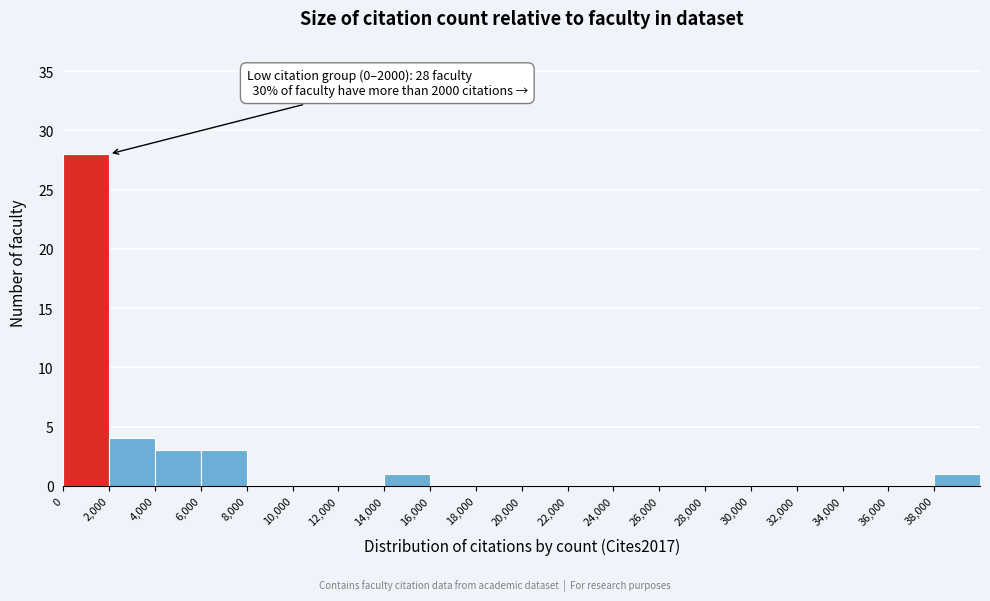

Which range on the x-axis has the tallest bar?

0 to 2000